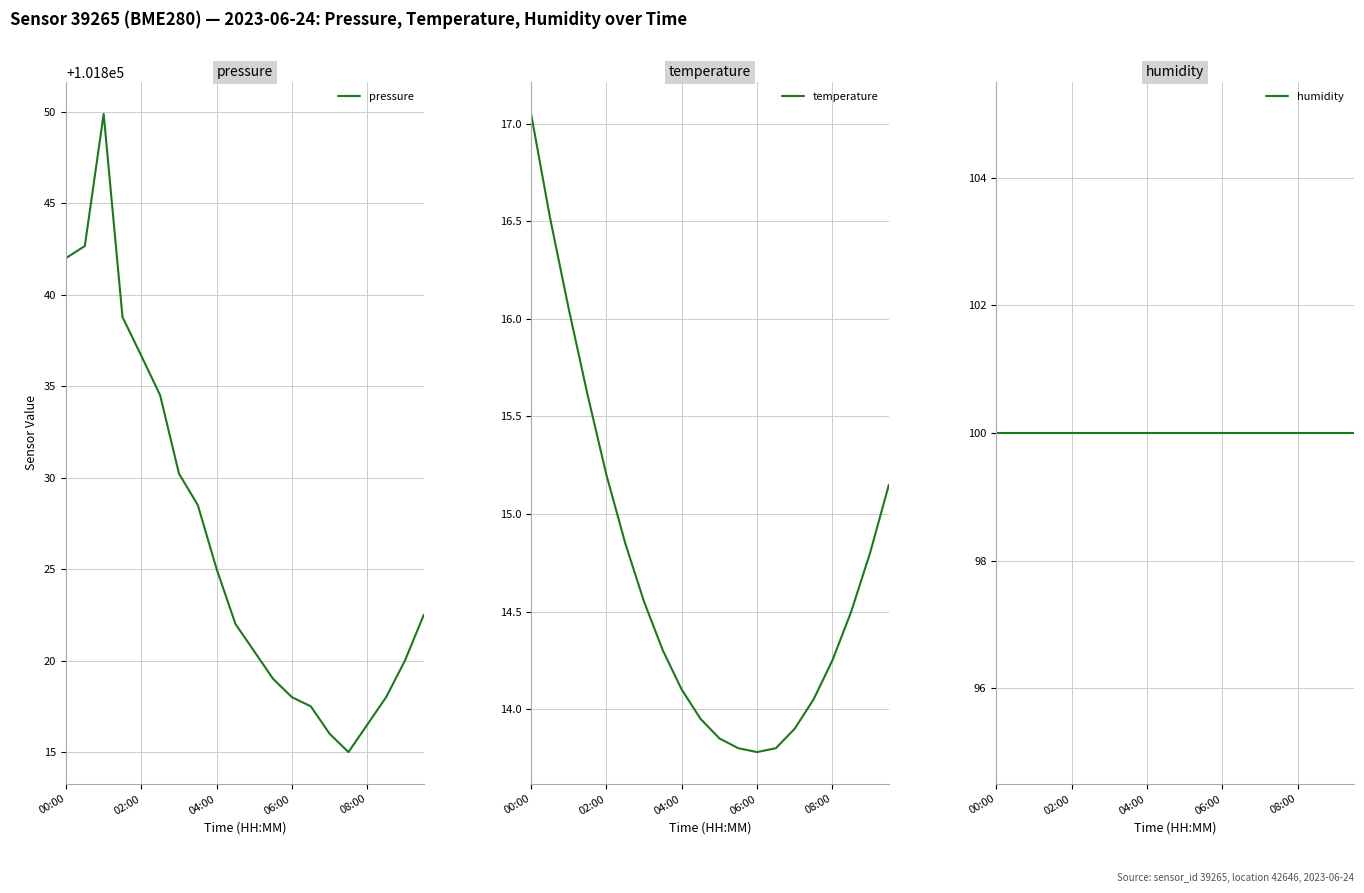

What value does the pressure series have at 06:00?

101818.0